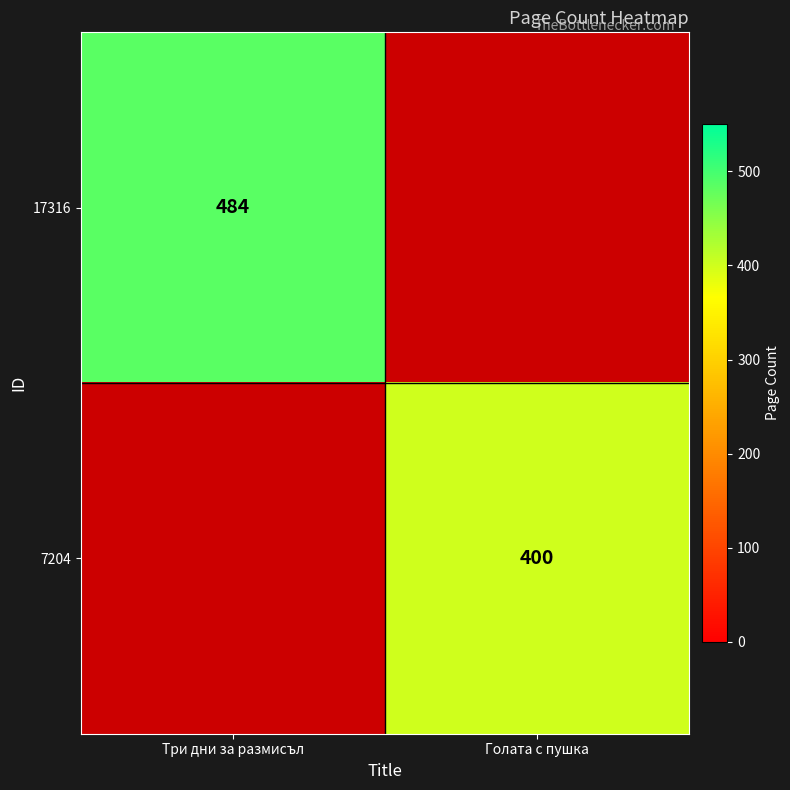

True or false: 17316 has a value of 673 at Три дни за размисъл.

False